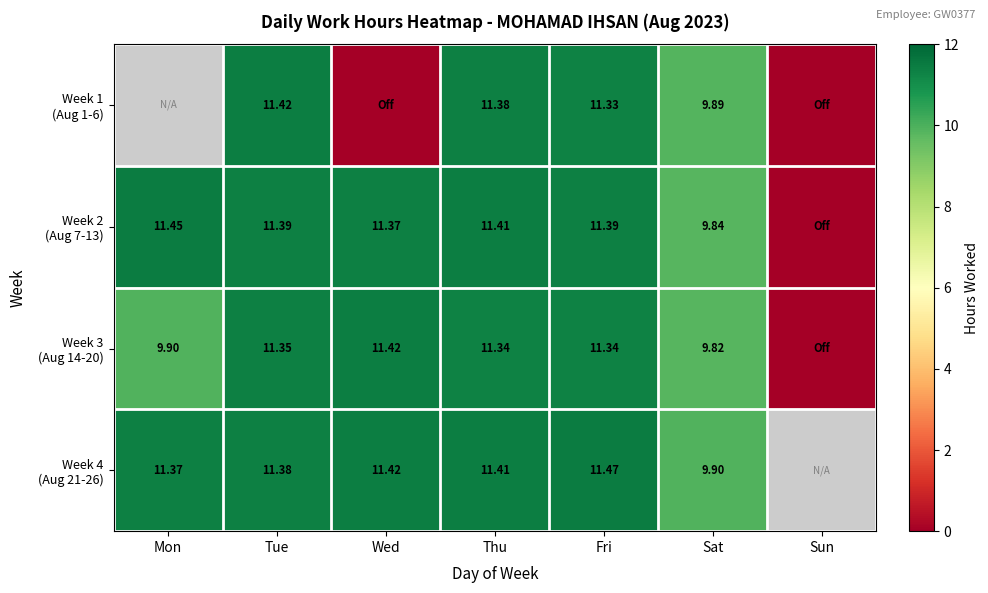

At which category is the sum across all series the highest?

Tue